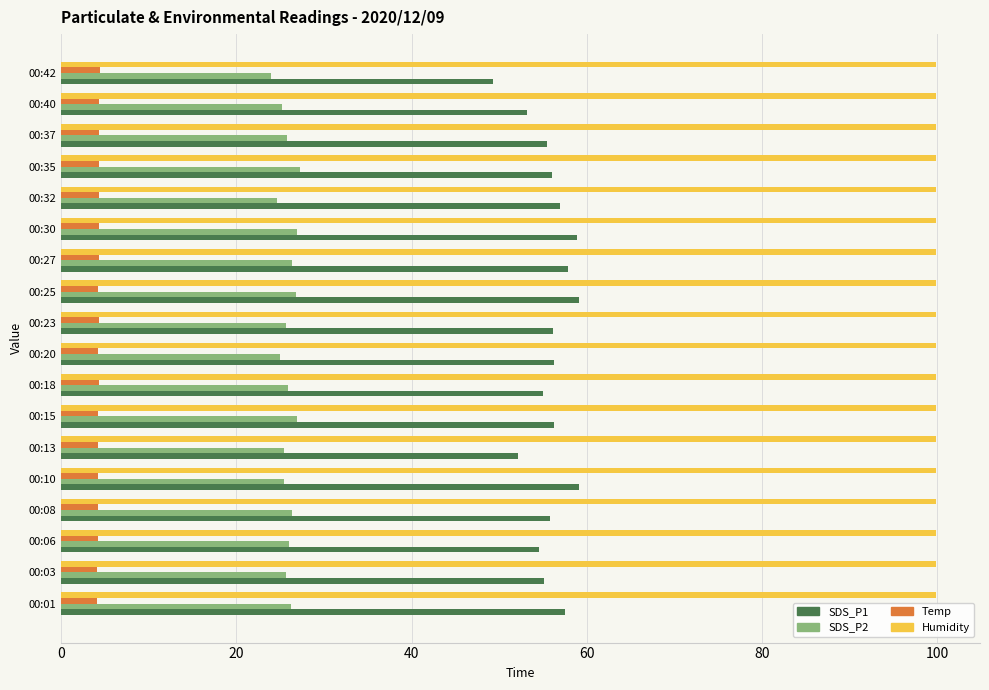

What is the total value across all series at 00:27?

188.4